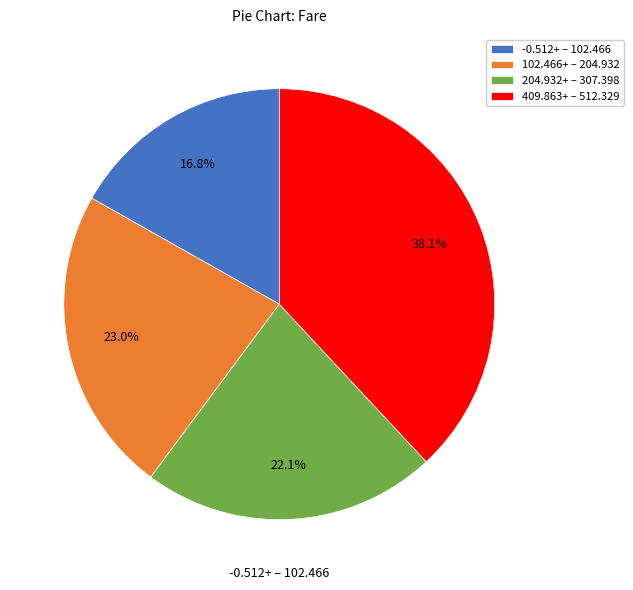

How many segments does this pie chart have?

4